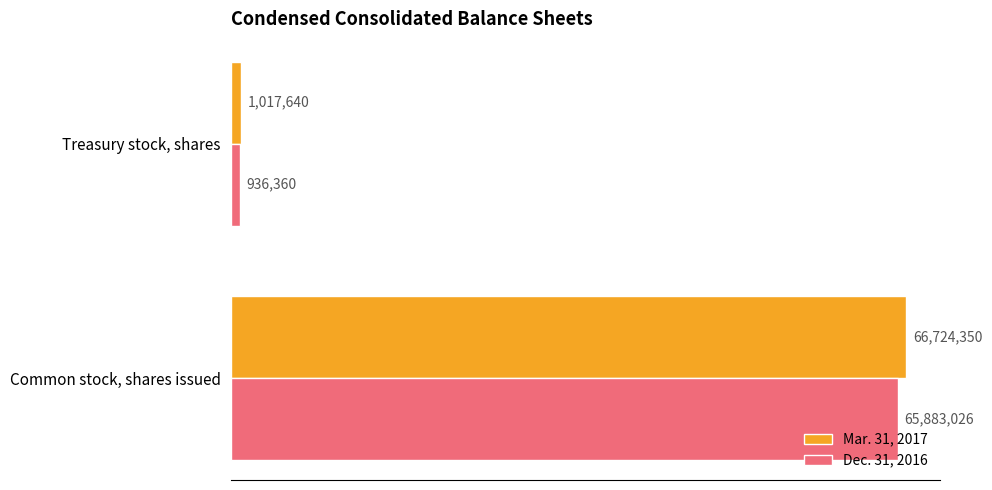

Which series has the largest total across all categories?

Mar. 31, 2017